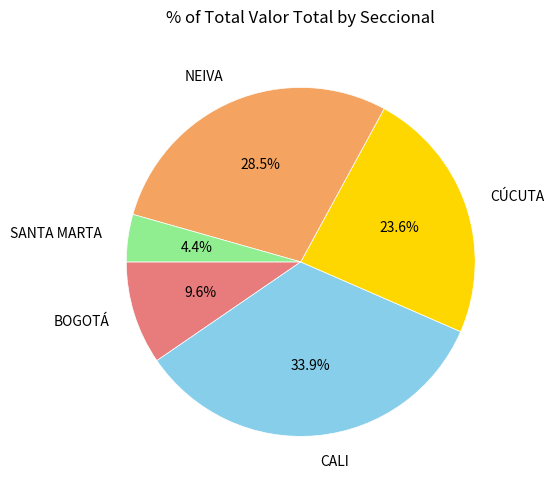

Does NEIVA account for over 50% of the chart?

No